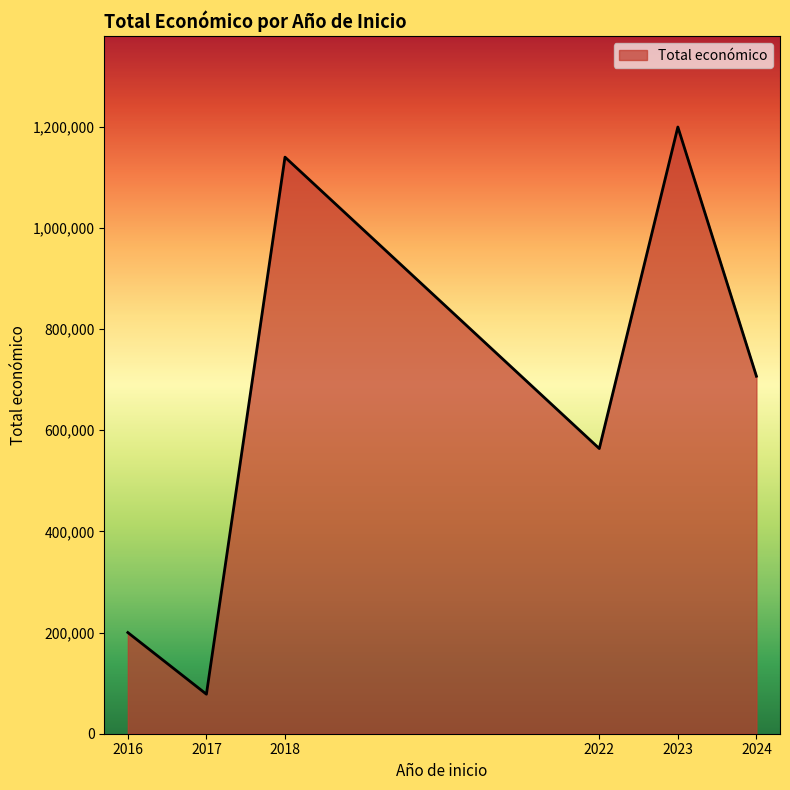

What is the change in value from 2017 to 2022?

+485605